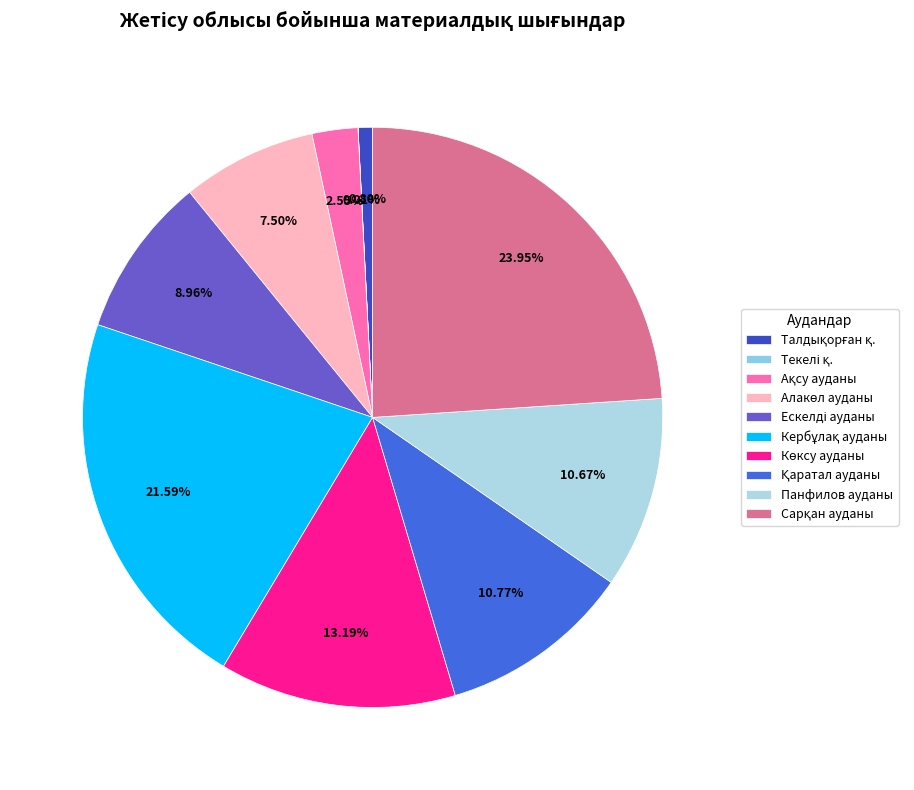

Is it true that Ескелді ауданы is 9% of the pie?

True